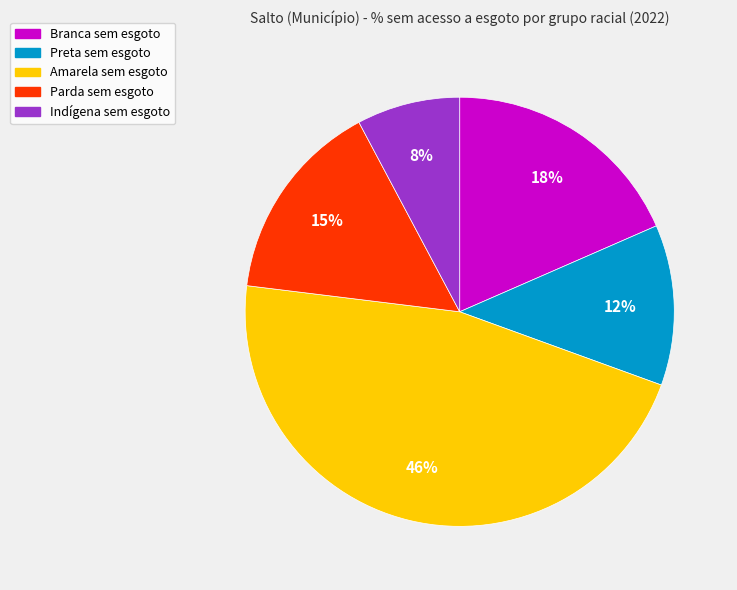

Does any single category account for the majority?

No